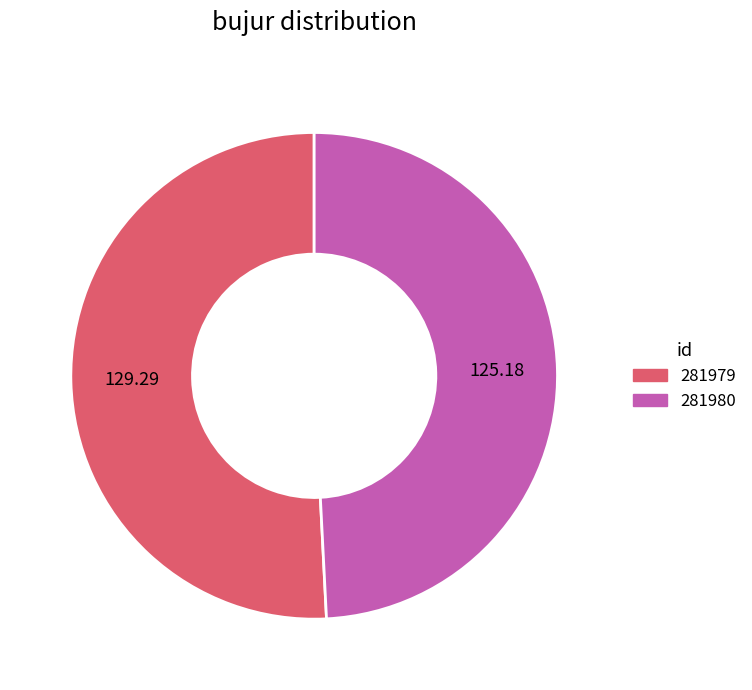

Do 281980 and 281979 together represent more than half of the pie?

Yes